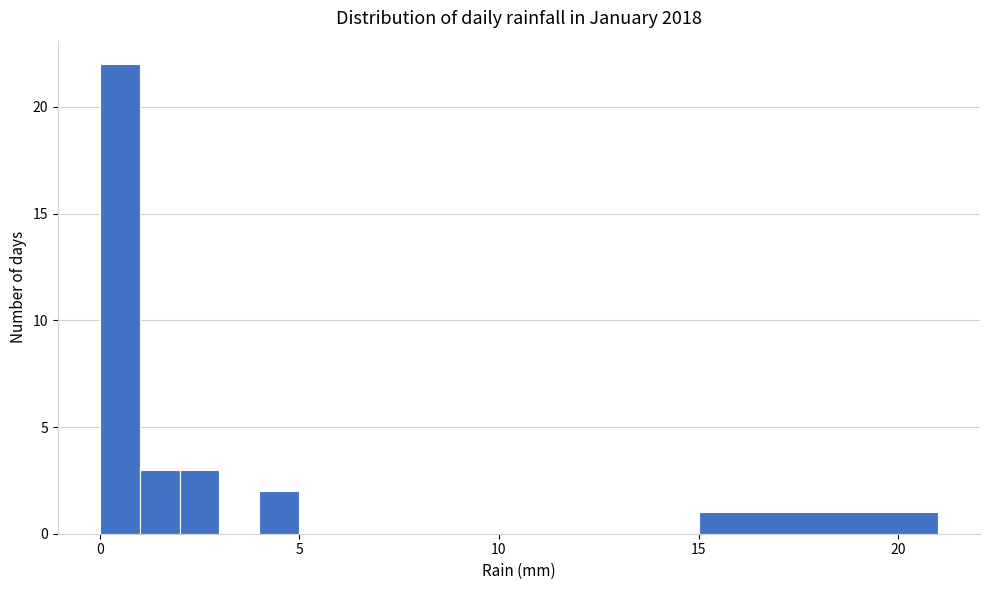

Around what value on the x-axis is the tallest bar? Give the approximate position of its centre, as read against the axis.

0.5